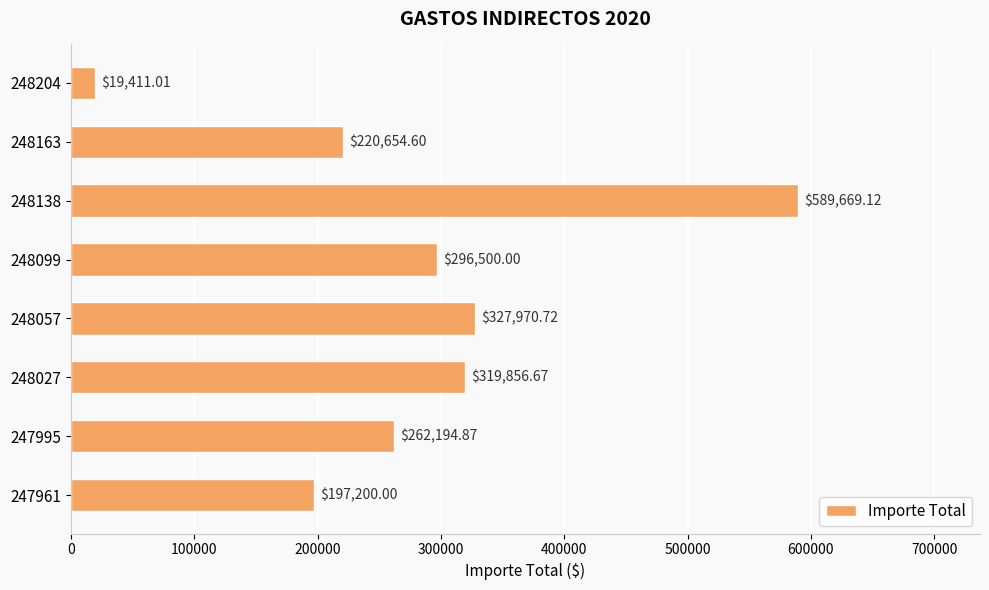

Between 248099 and 248204, which is larger?

248099